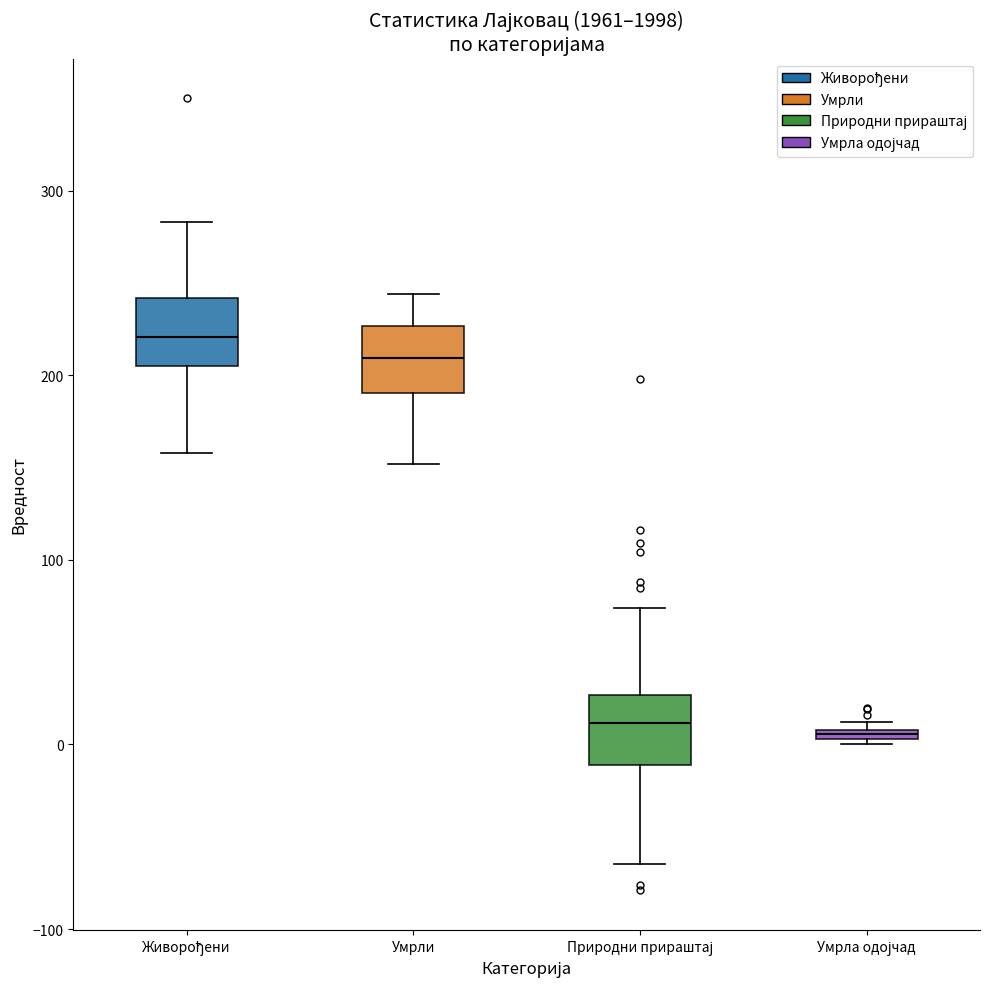

Which box has the highest median line?

Живорођени